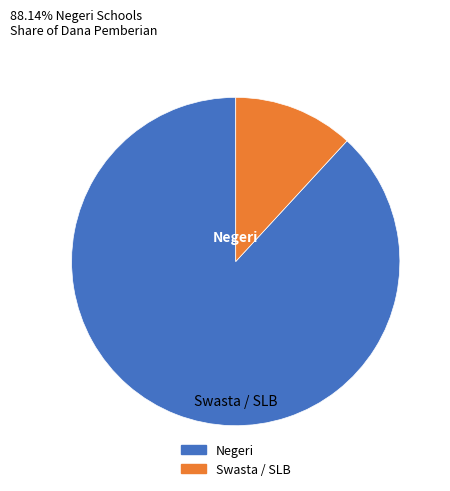

Does any single category account for the majority?

Yes